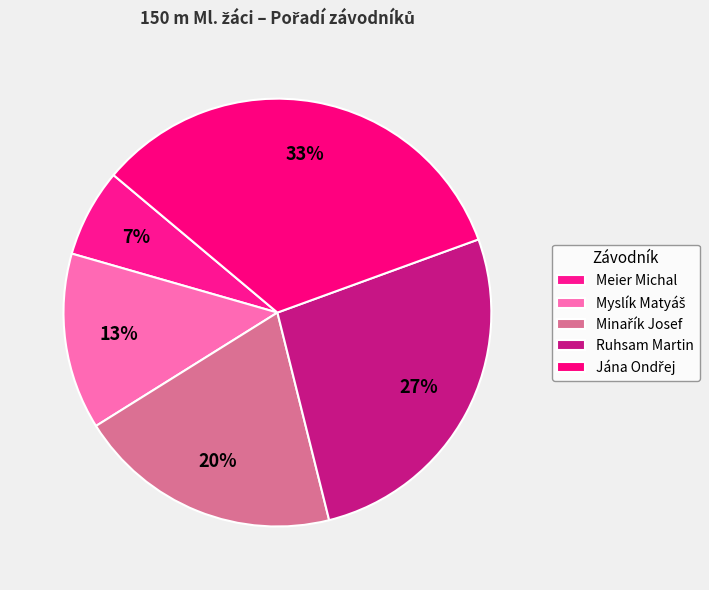

How many slices are in this pie chart?

5